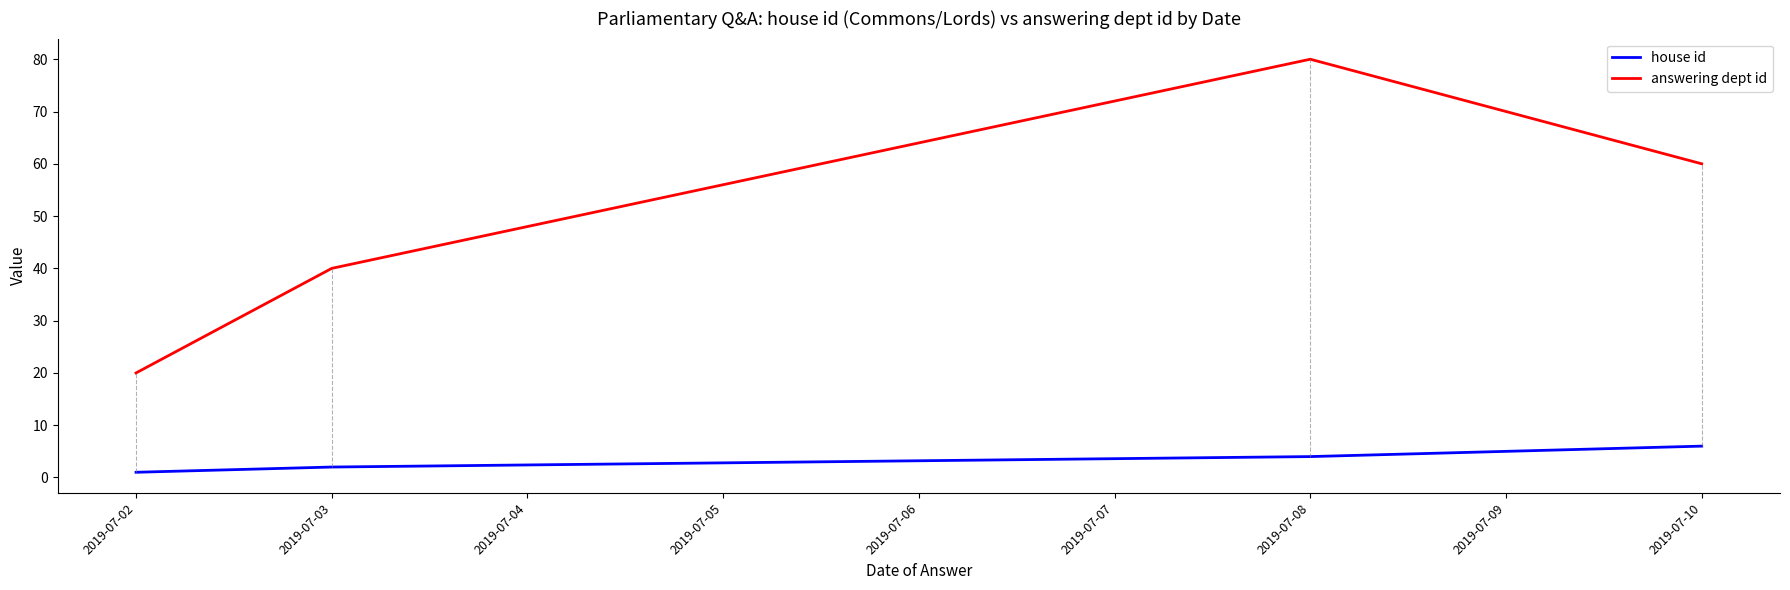

True or false: house id and answering dept id cross at least once.

False